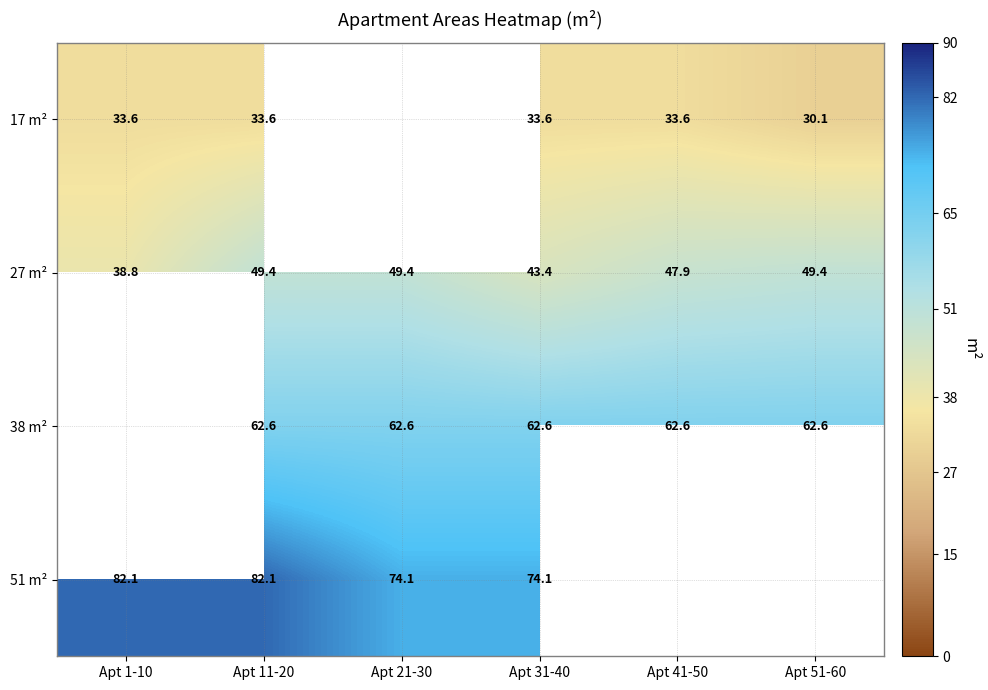

What is the average value of the 27 m² series?

46.4